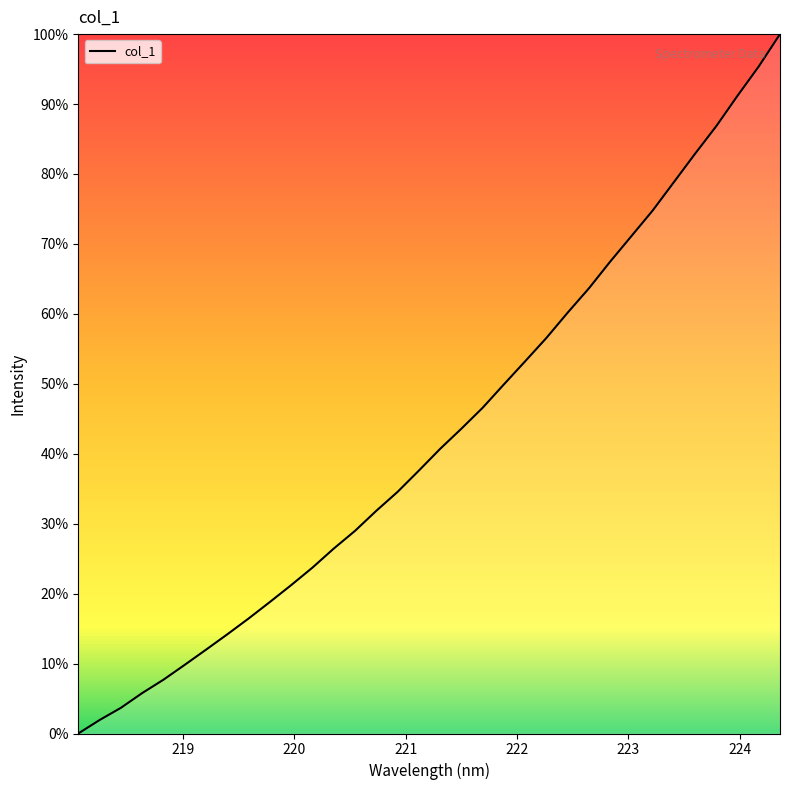

How many categories are shown in the chart?

34